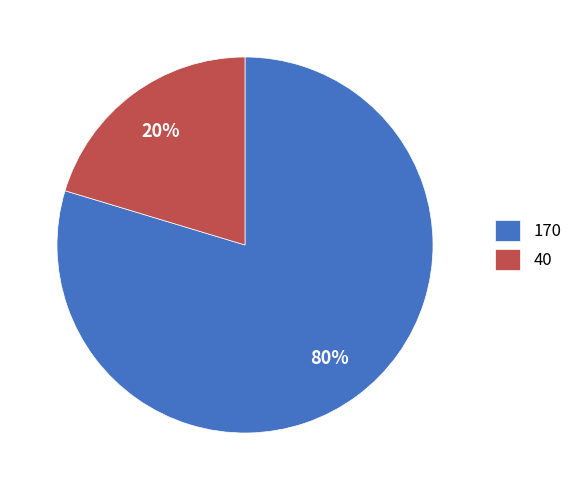

Rank the categories by value from lowest to highest.

40, 170